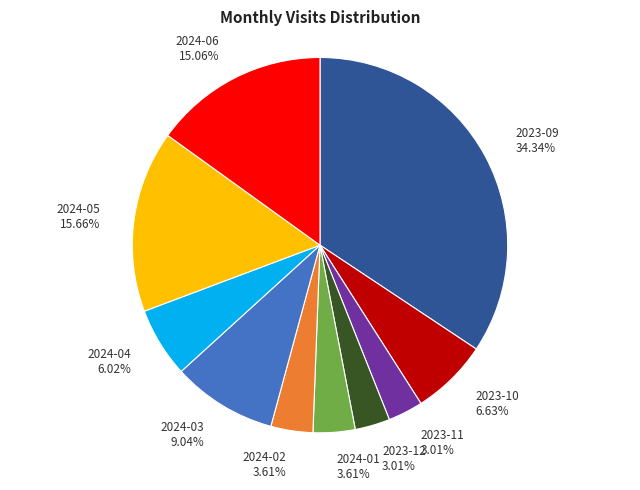

What percentage is the 2024-01 slice, to the nearest percent?

4%